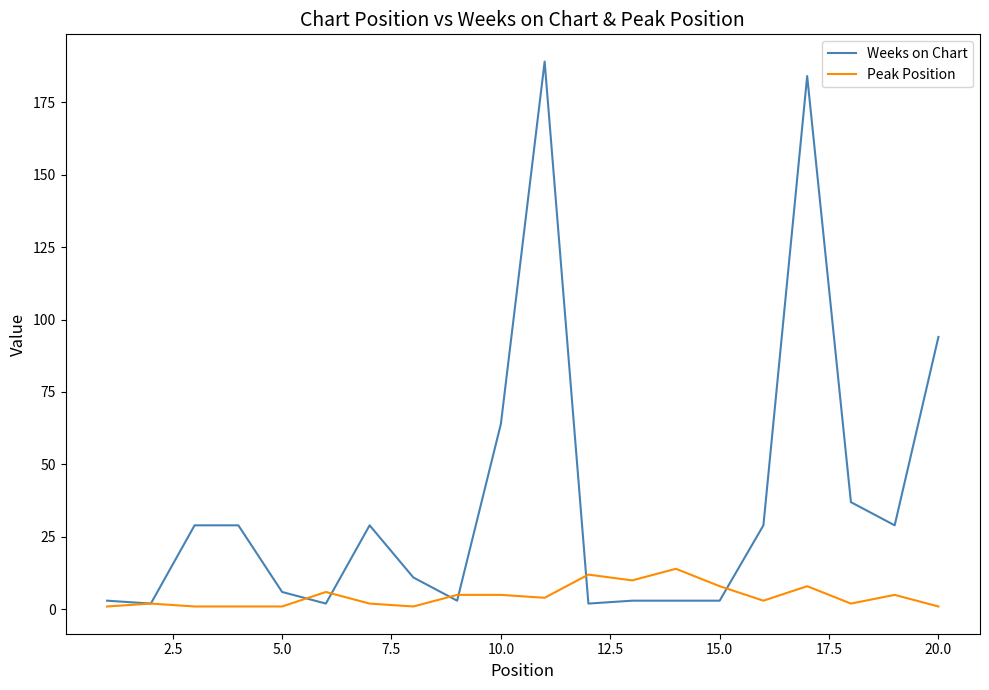

Which series has the largest total across all categories?

Weeks on Chart